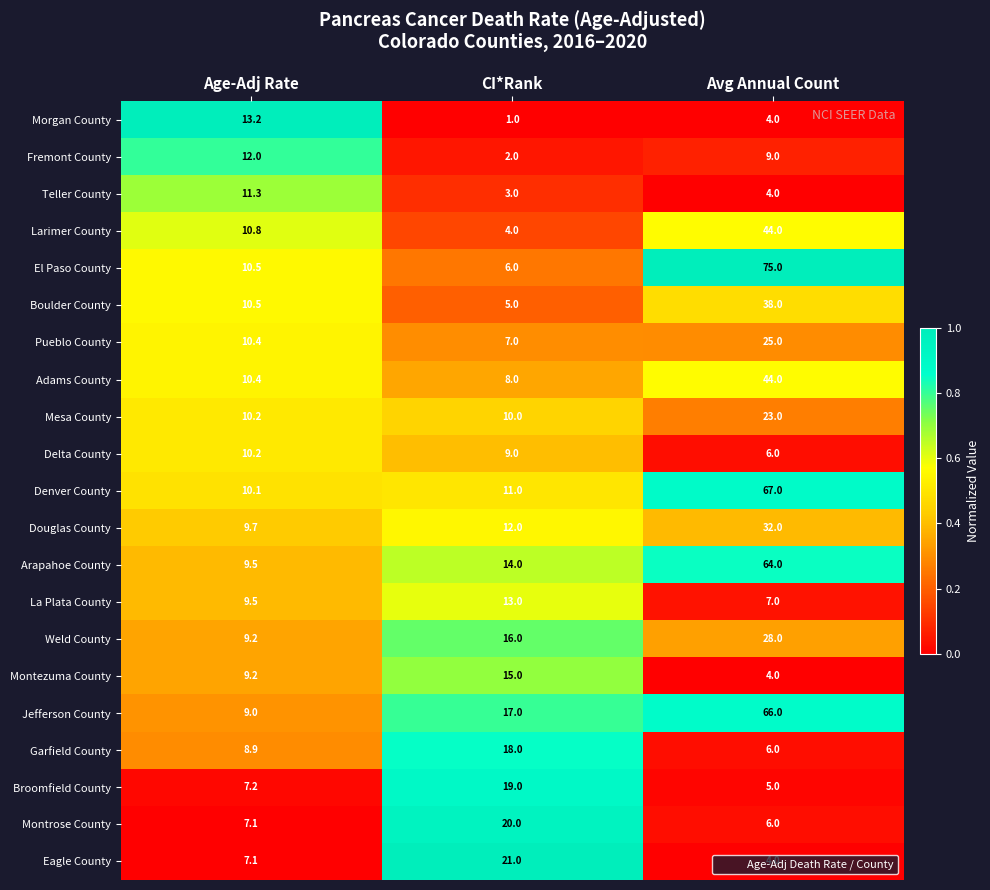

True or false: Douglas County has a value of 12.0 at CI*Rank.

True